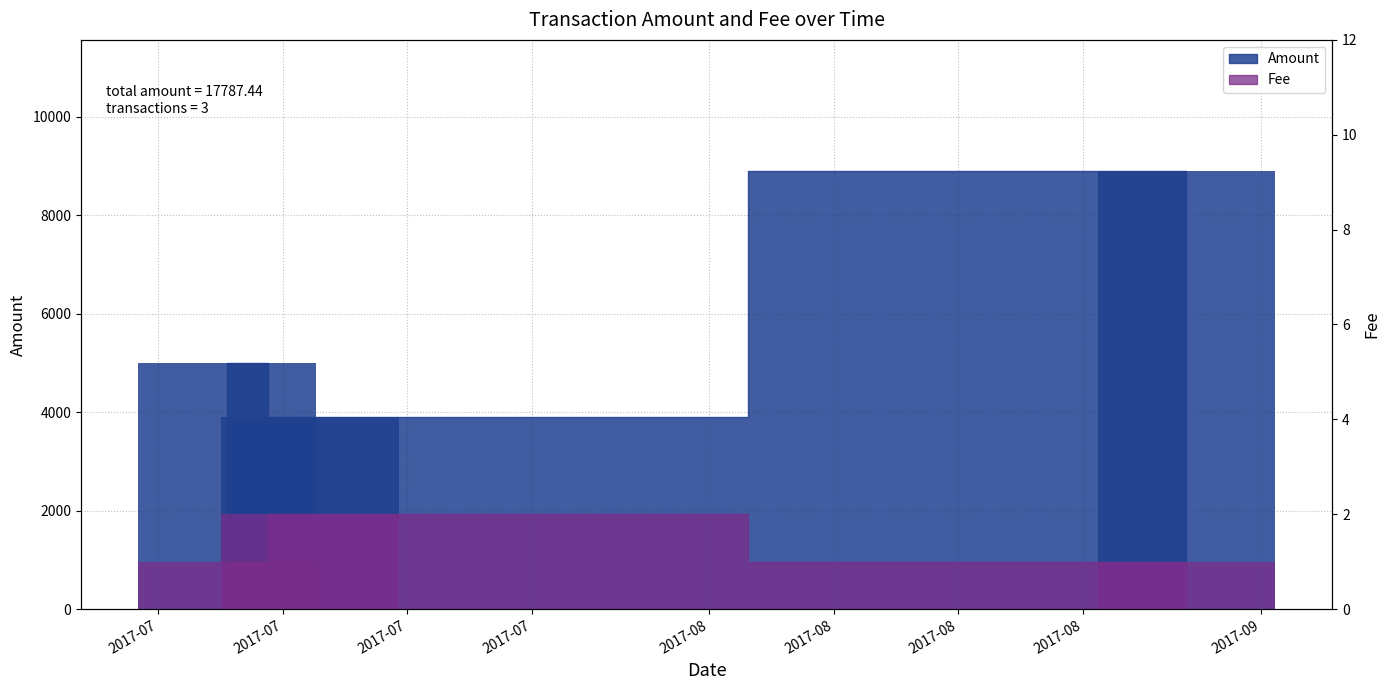

What is the sum of the Amount values at 2017-07 and 2017-07?

8894.4